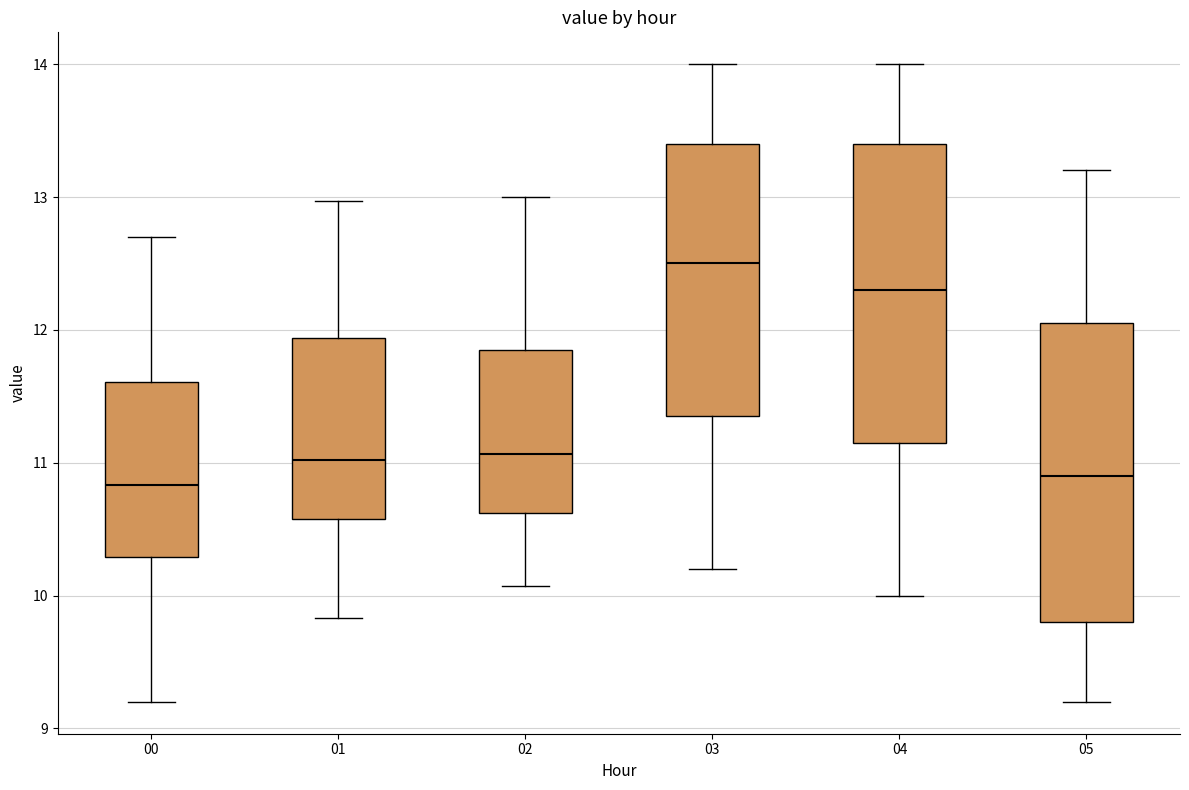

Reading left to right, transcribe this box plot: for each box, give where its median line is, the range the box spans, and where its two whiskers end, as read against the y-axis. The values are not printed on the chart, so give them approximately, as read against the axis.

00: median 10.8, box 10.3 to 11.6, whiskers 9.2 to 12.7
01: median 11.0, box 10.6 to 11.9, whiskers 9.8 to 13.0
02: median 11.1, box 10.6 to 11.9, whiskers 10.1 to 13.0
03: median 12.5, box 11.4 to 13.4, whiskers 10.2 to 14.0
04: median 12.3, box 11.2 to 13.4, whiskers 10.0 to 14.0
05: median 10.9, box 9.8 to 12.1, whiskers 9.2 to 13.2